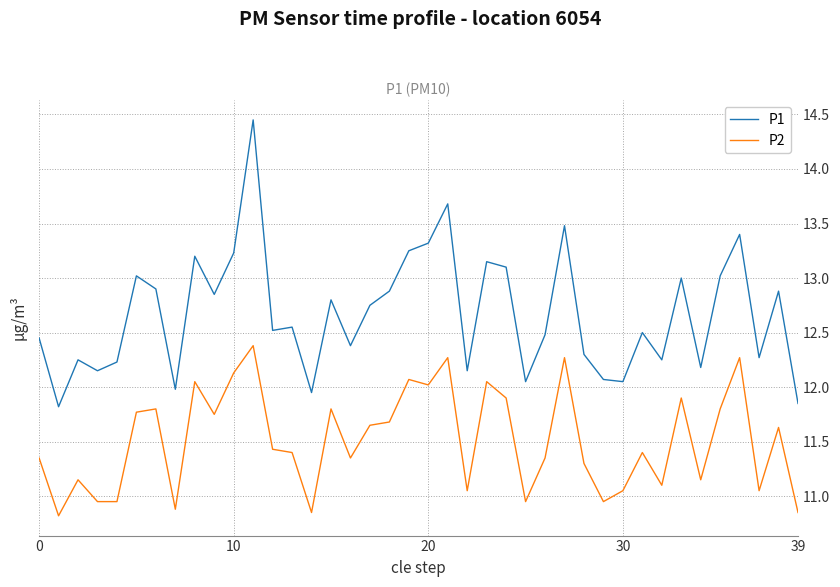

Which series has the widest spread of values?

P1